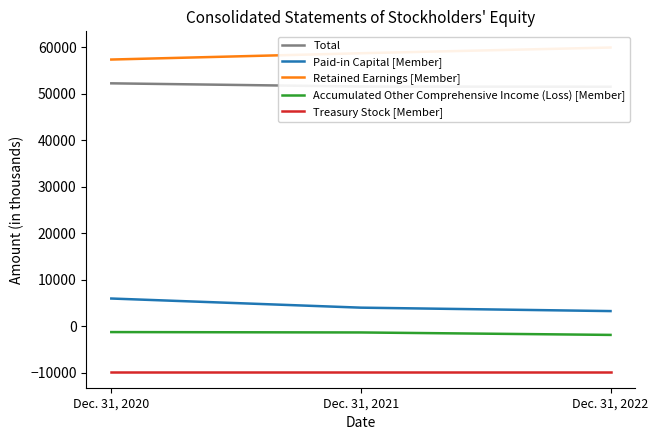

How many series are shown in this chart?

5